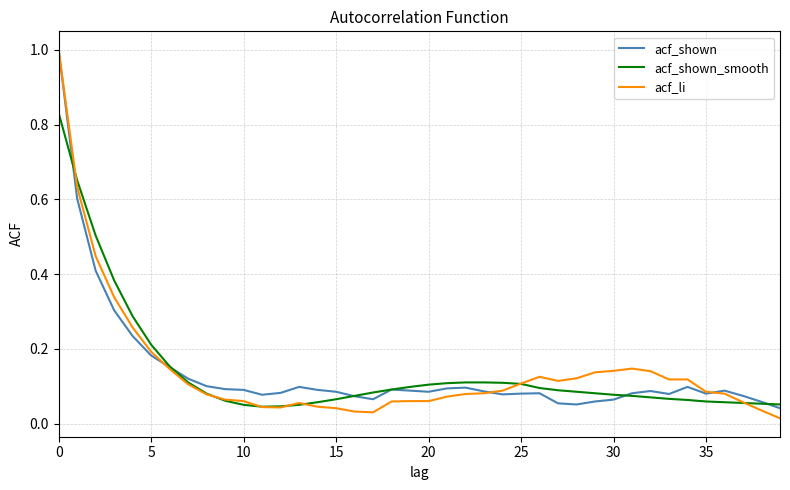

What is the sum of all acf_shown values?

5.5